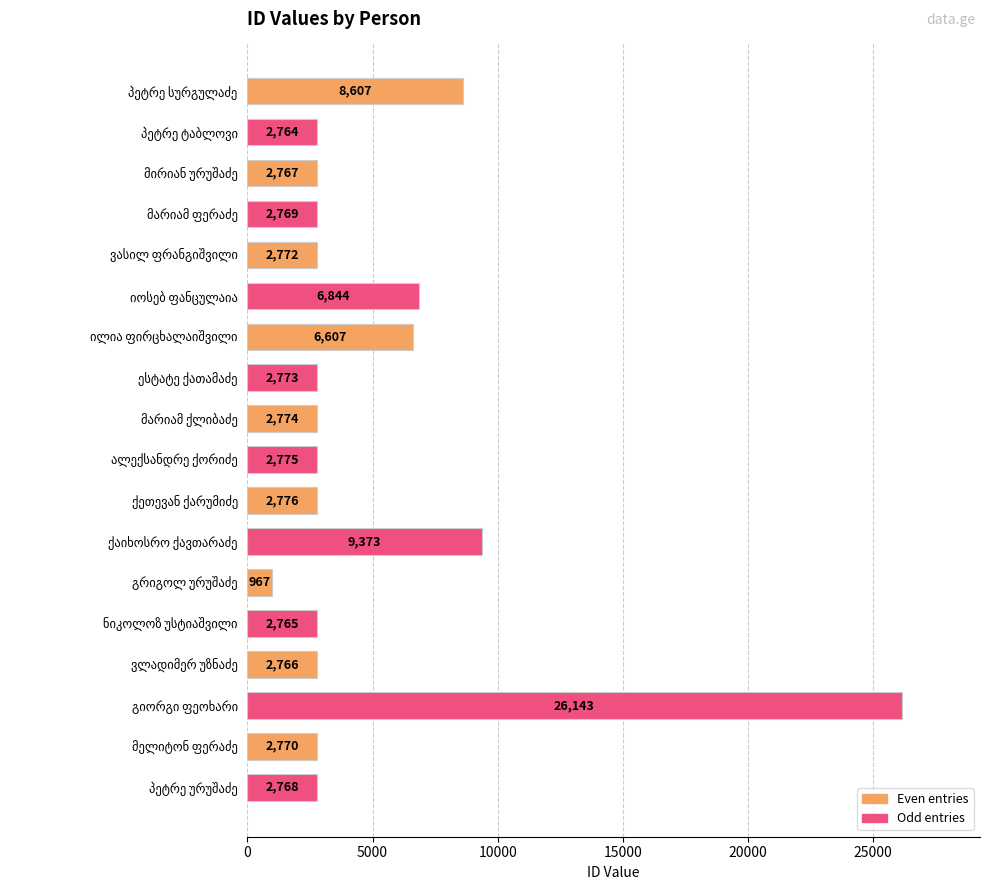

What is the maximum value shown in the chart?

26143